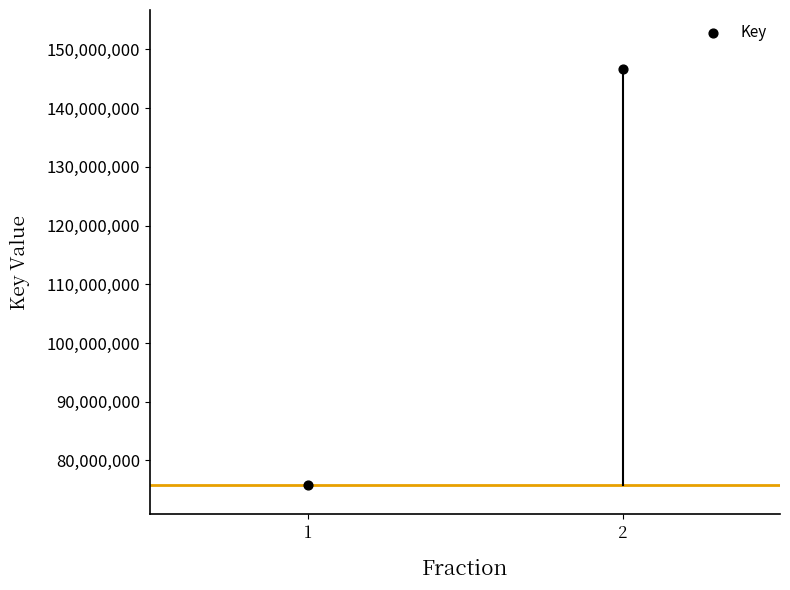

What is the average Y value?

111253180